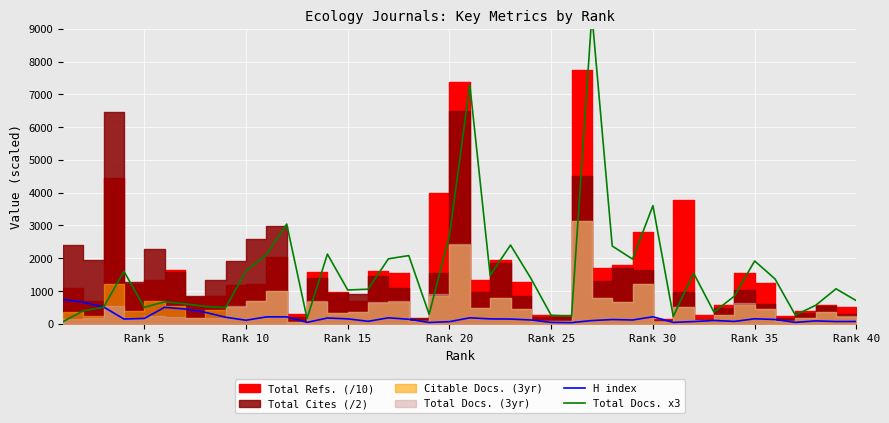

True or false: Total Docs. x3 and H index cross at least once.

True